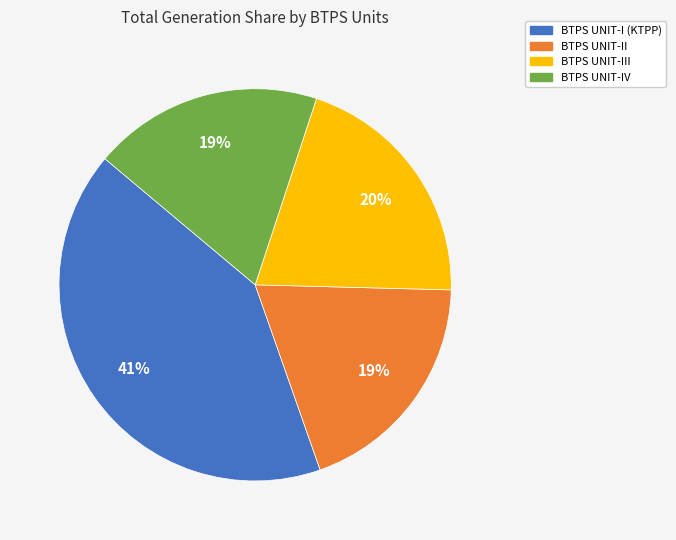

Which has a higher value, BTPS UNIT-I (KTPP) or BTPS UNIT-III?

BTPS UNIT-I (KTPP)